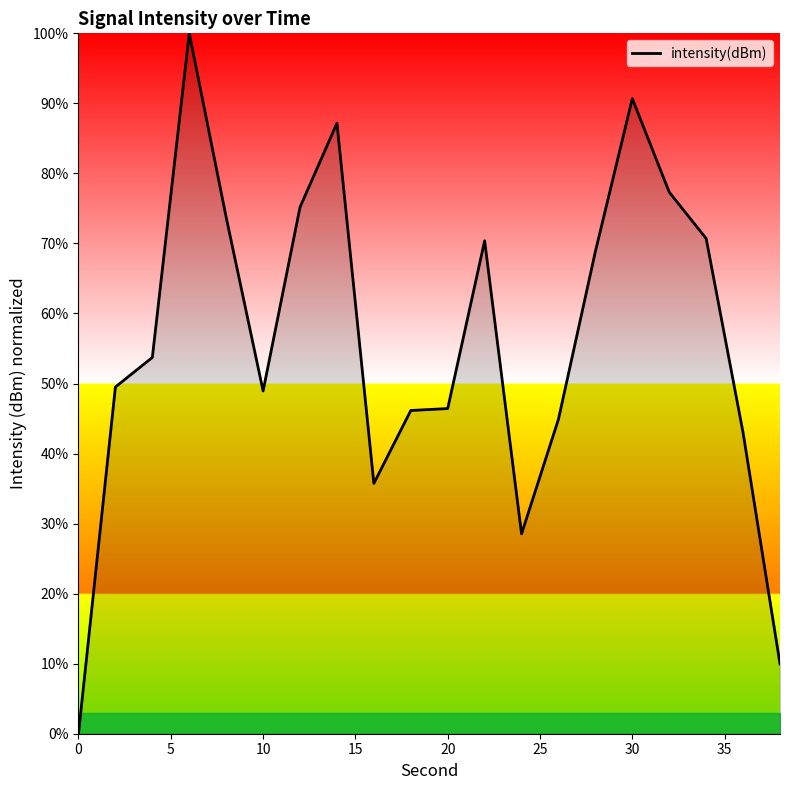

What is the difference between the maximum and minimum values?

100.0